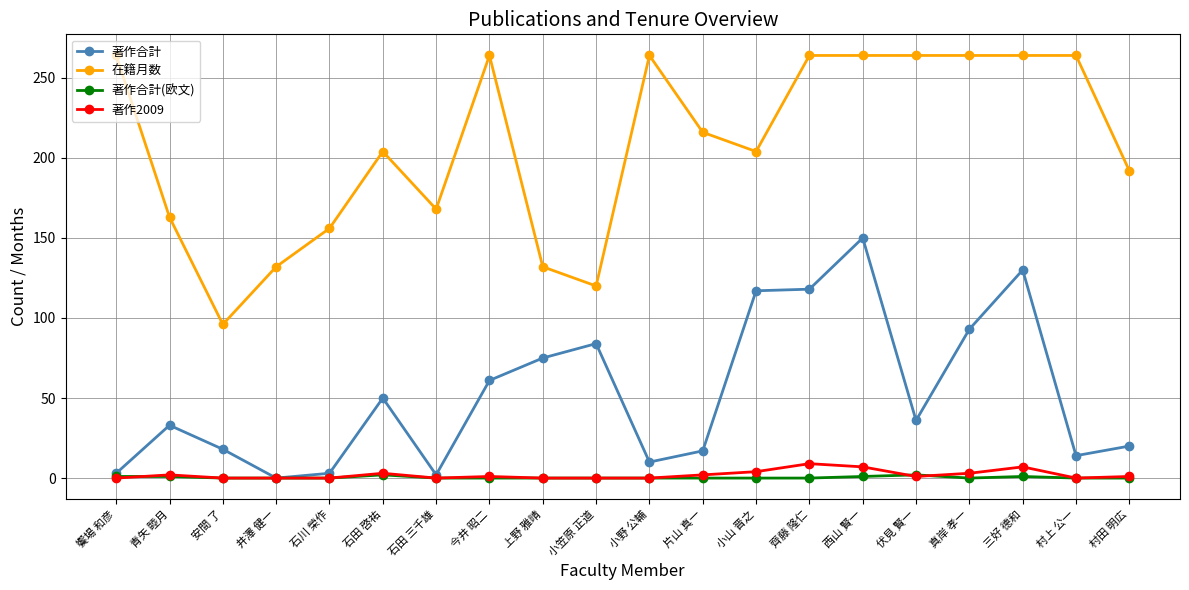

What is the sum of all 在籍月数 values?

4159